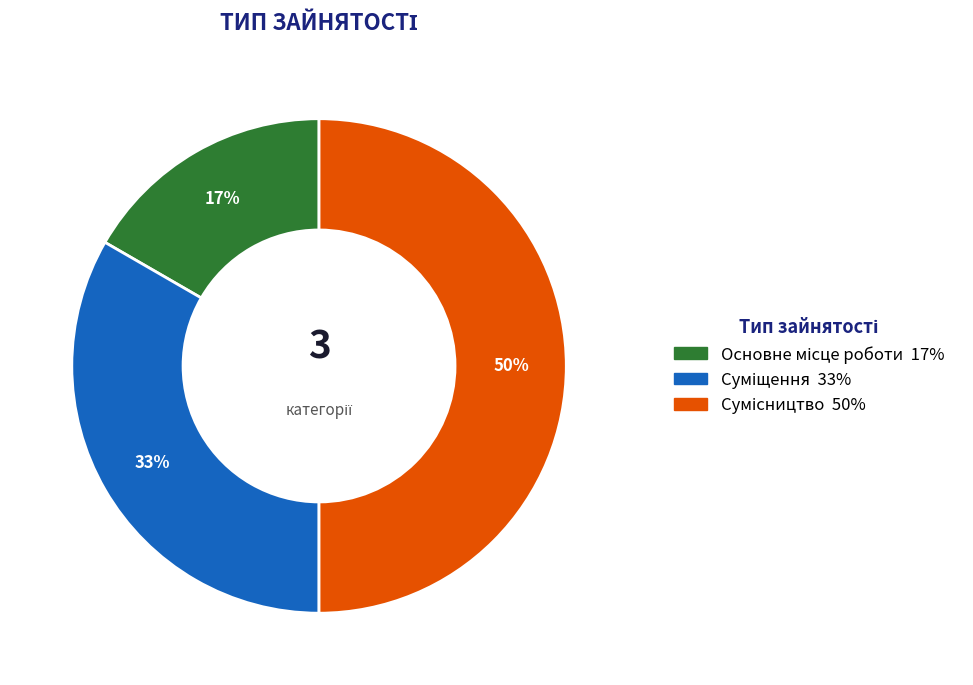

How many slices are in this pie chart?

3